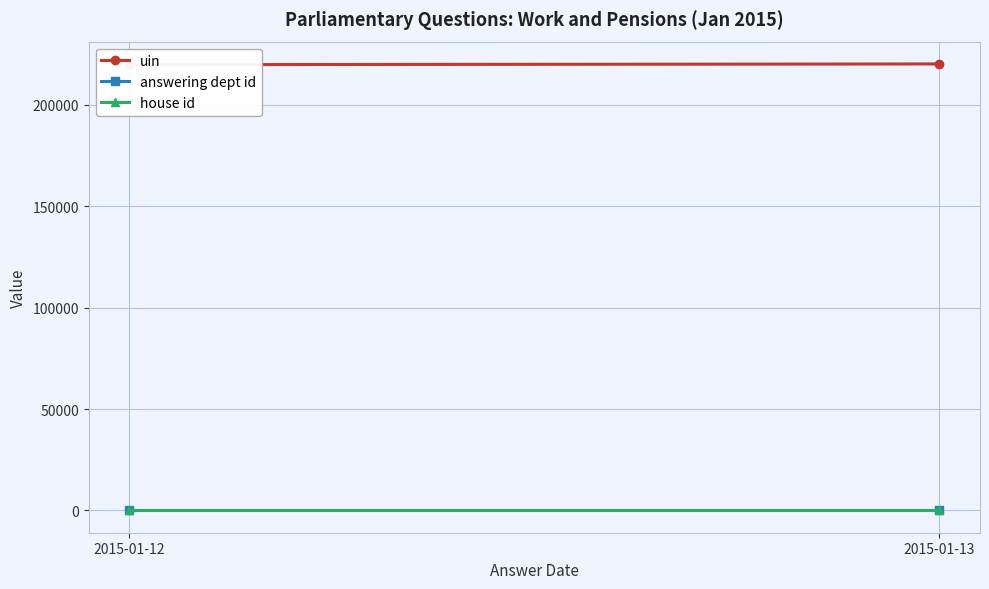

What is the value of the answering dept id point at the 2nd from the left?

29.0